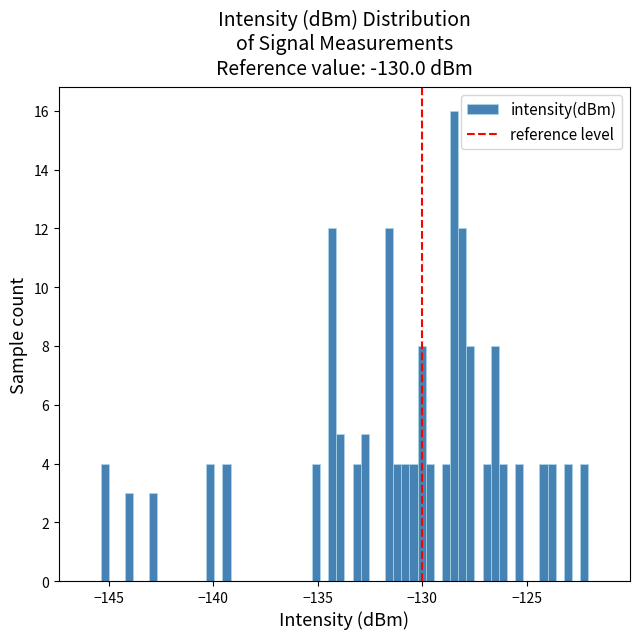

Around what value on the x-axis is the tallest bar? Give the approximate position of its centre, as read against the axis.

-128.5